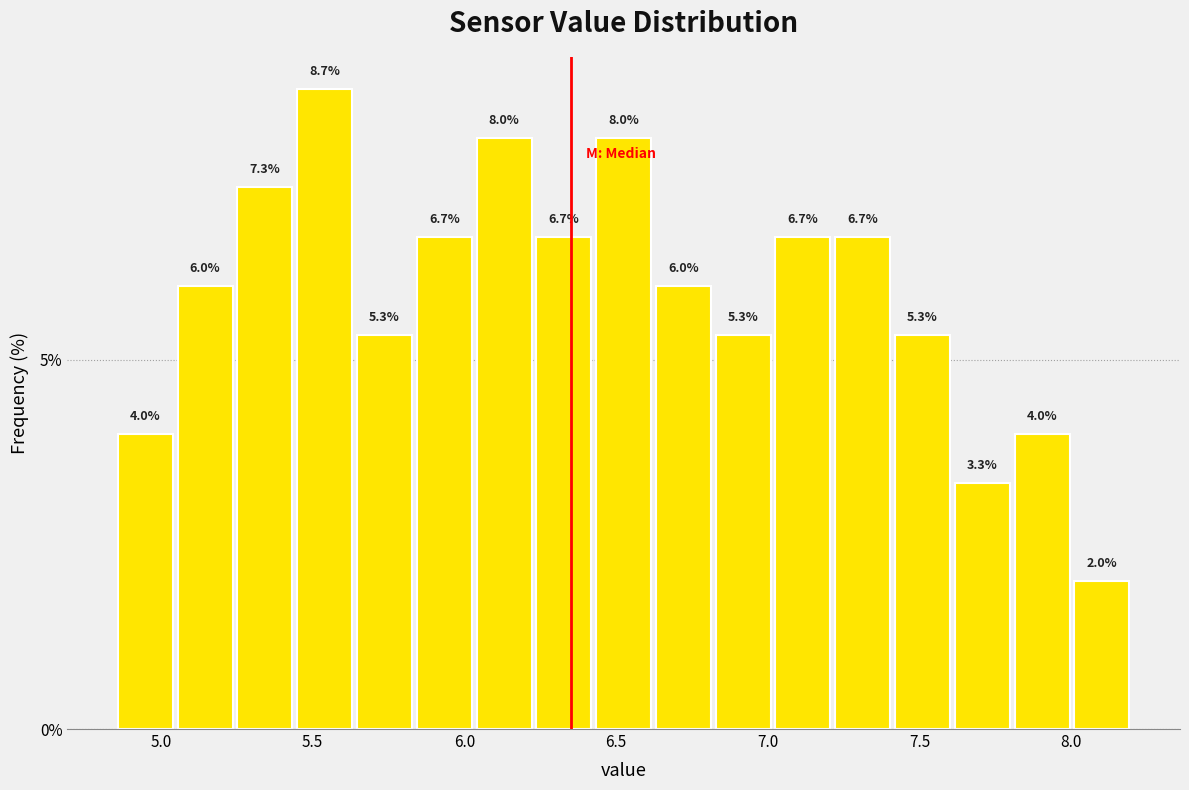

Read against the x-axis, roughly where is the centre of the tallest bar?

5.55